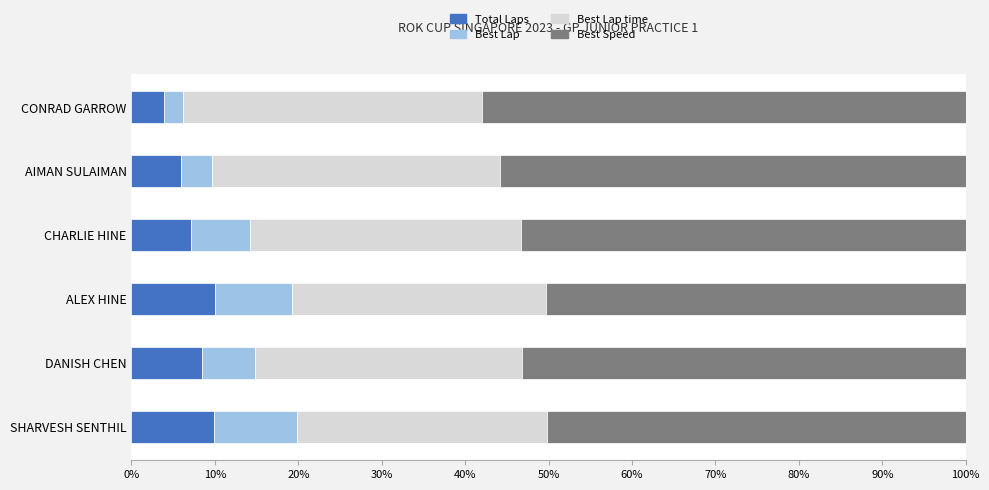

What is the maximum value for Total Laps?

10.0